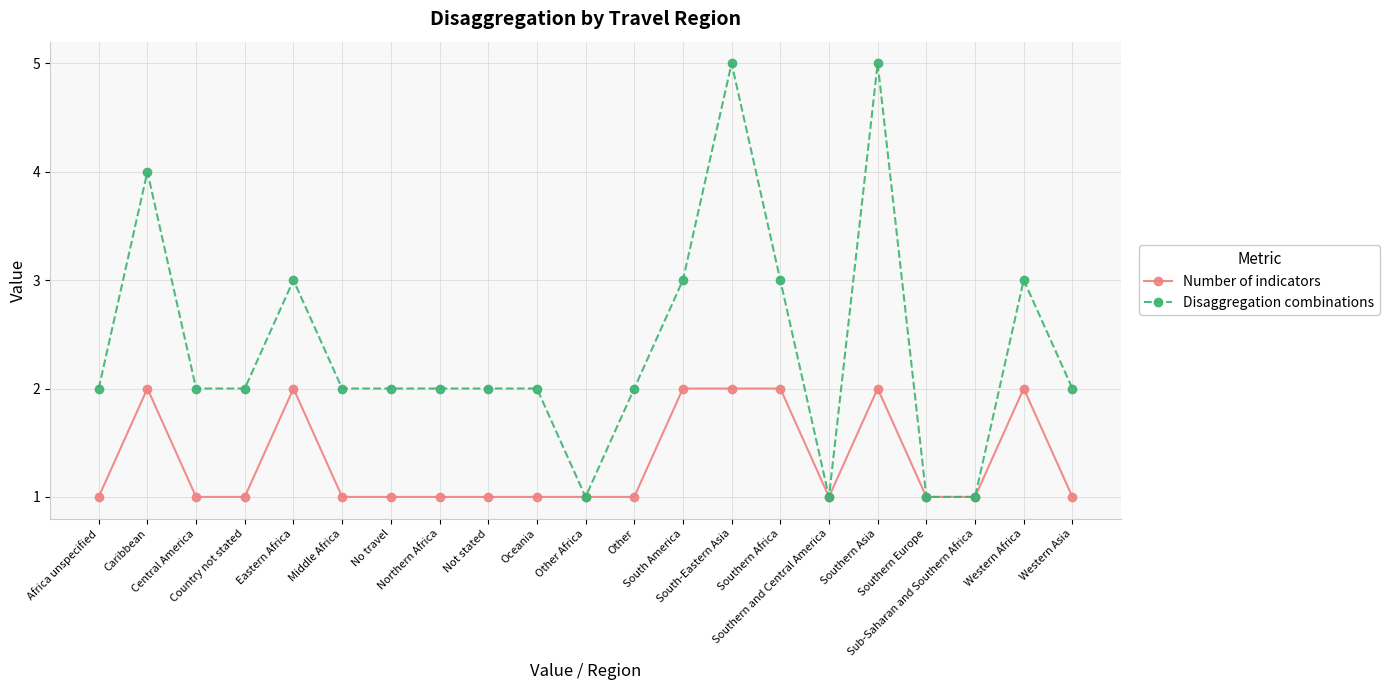

True or false: Disaggregation combinations has more than 0 points higher than both neighbors.

True